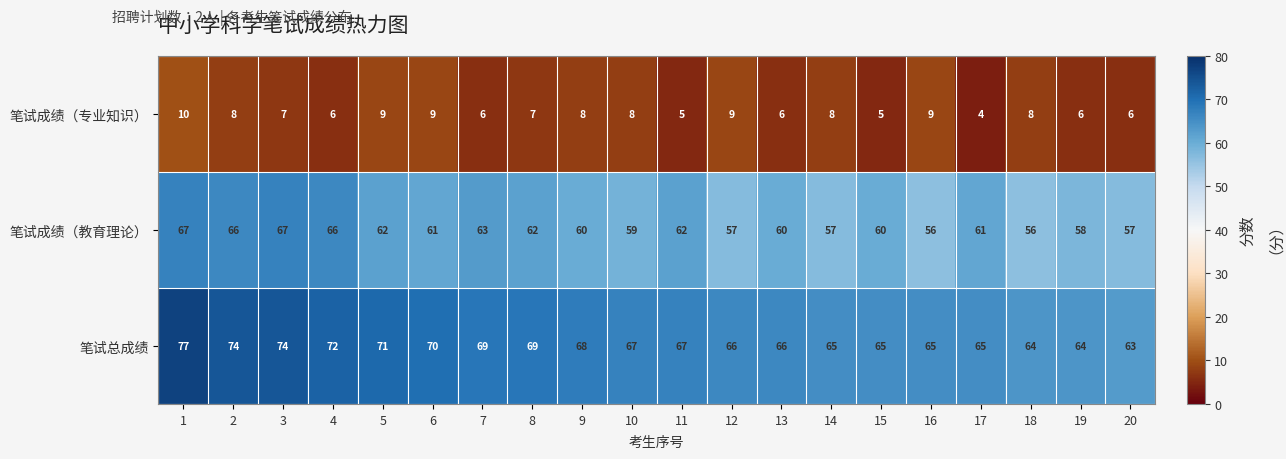

Rank the series by their maximum value, from highest to lowest.

笔试总成绩, 笔试成绩（教育理论）, 笔试成绩（专业知识）